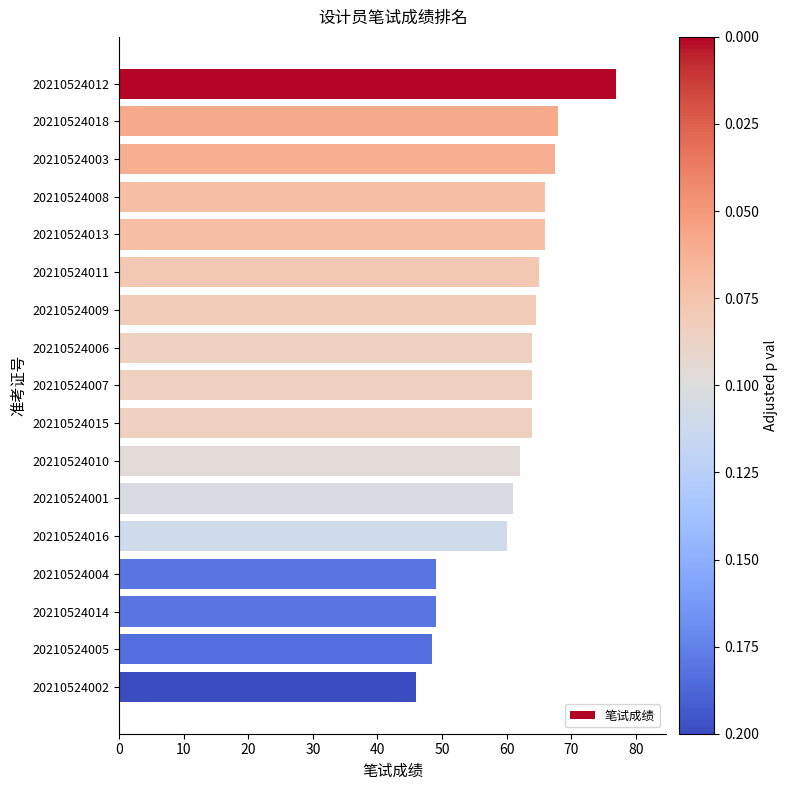

What value does the data have at 20210524012?

77.0